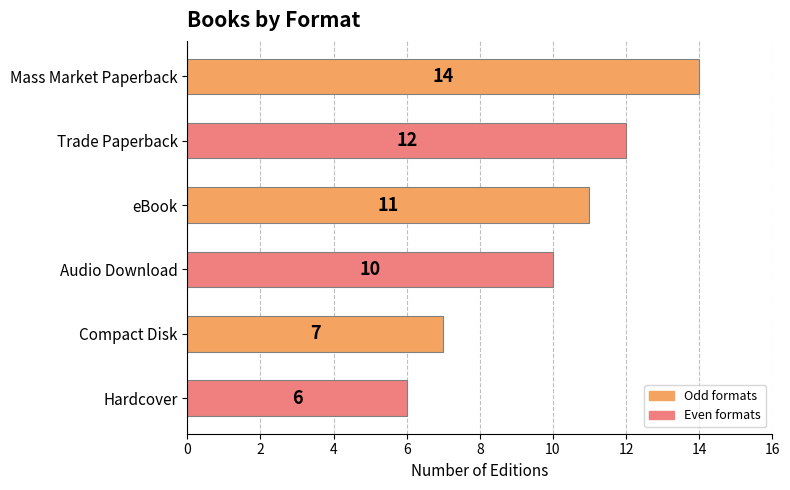

What is the sum of the values at eBook and Mass Market Paperback?

25